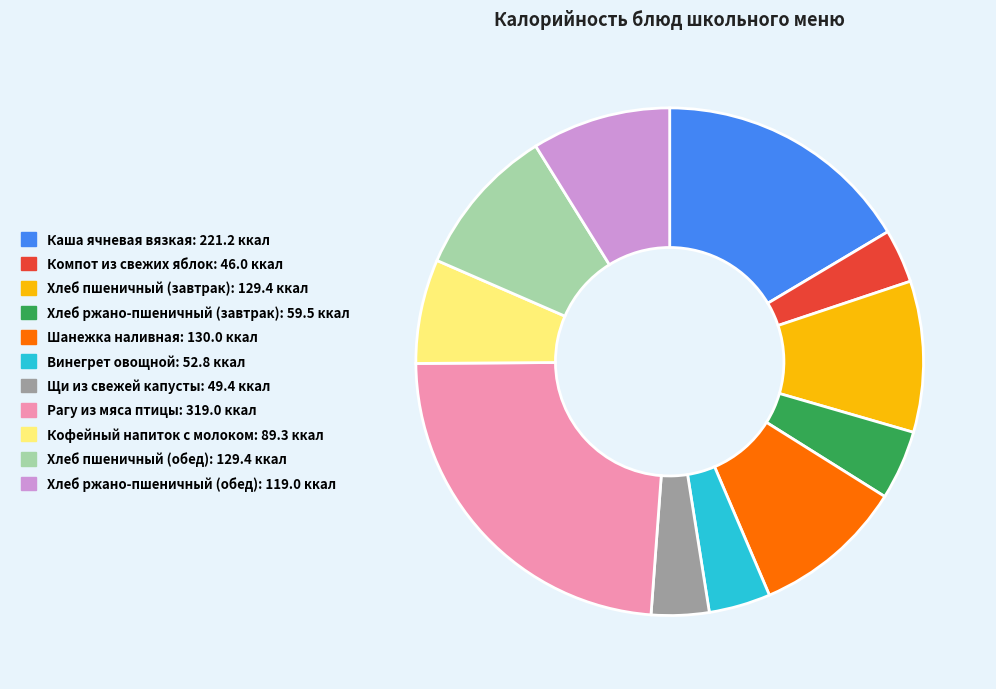

Combined, do Хлеб ржано-пшеничный (завтрак) and Винегрет овощной account for over 50%?

No